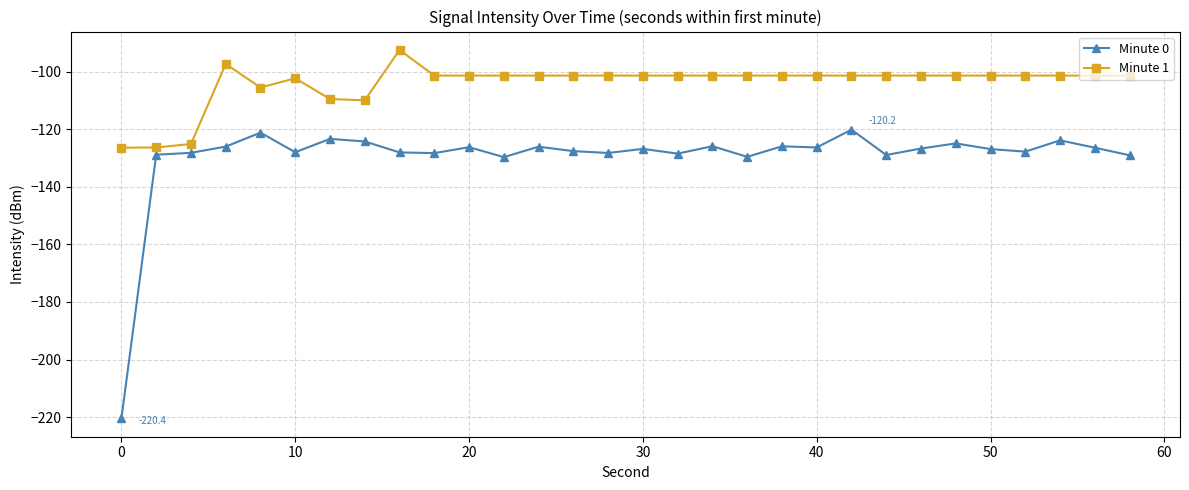

In Minute 0, how many points are lower than both neighbors (excluding endpoints)?

9